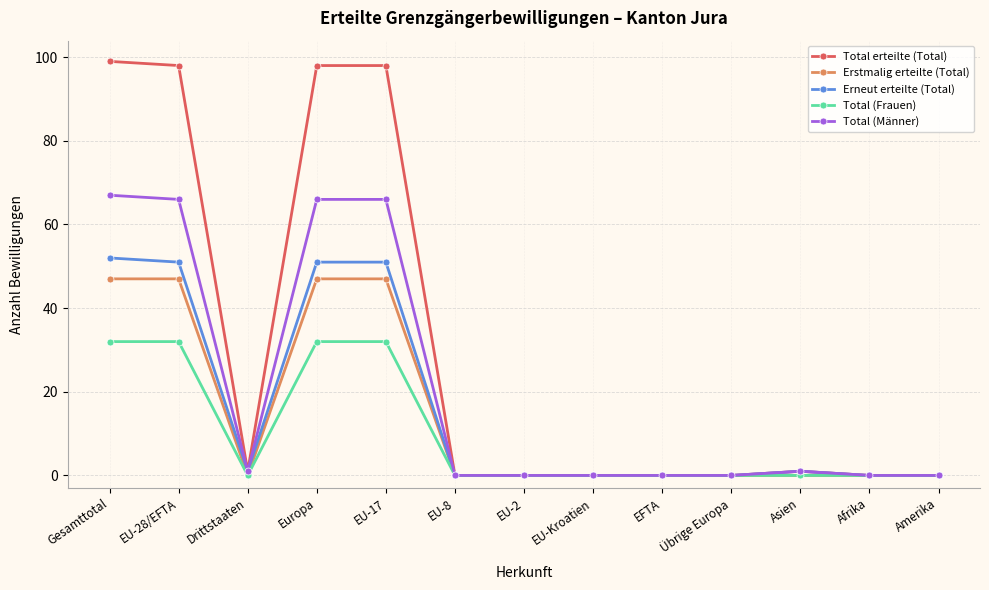

How many lines are shown in the chart?

5